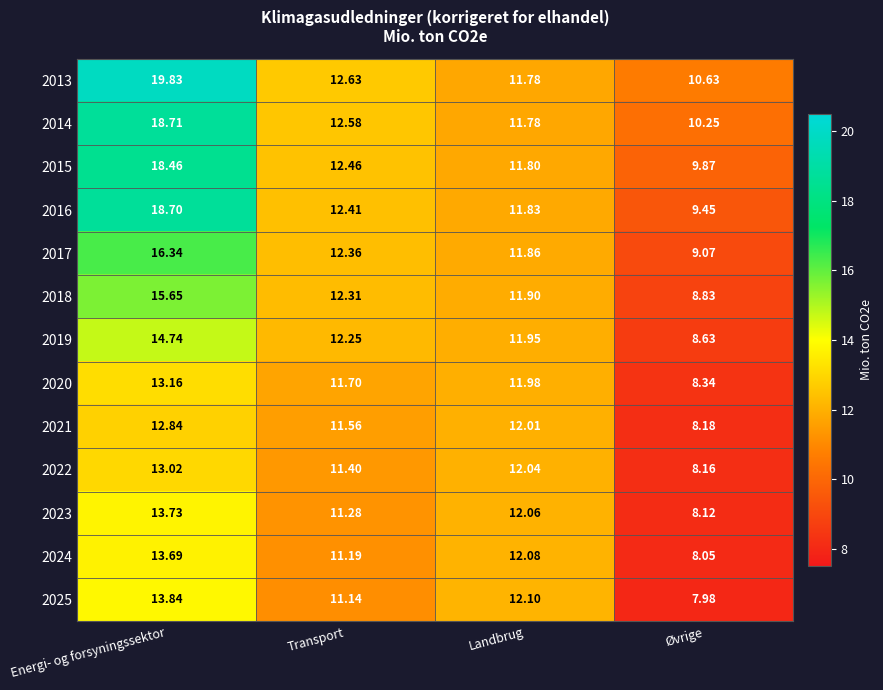

Which category has the highest value in the 2024 series?

Energi- og forsyningssektor